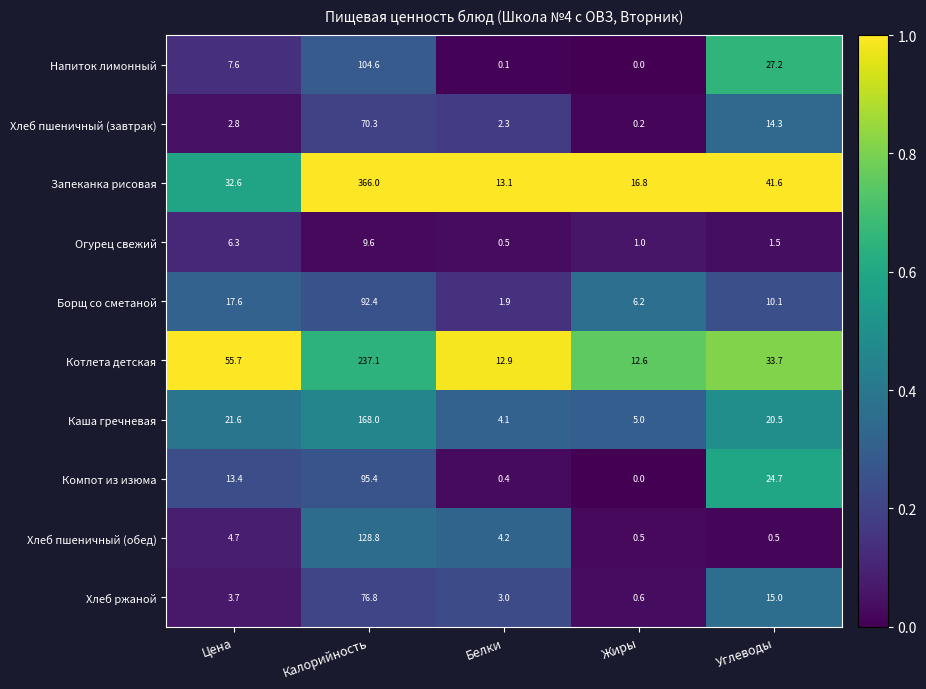

Is it true that Борщ со сметаной equals 17.6 at Цена?

True